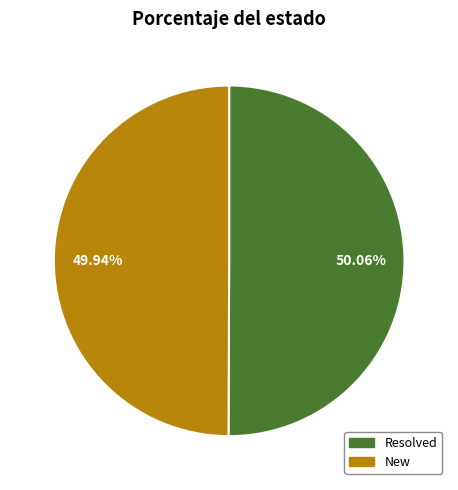

The New slice represents 50% of the pie. True or false?

True